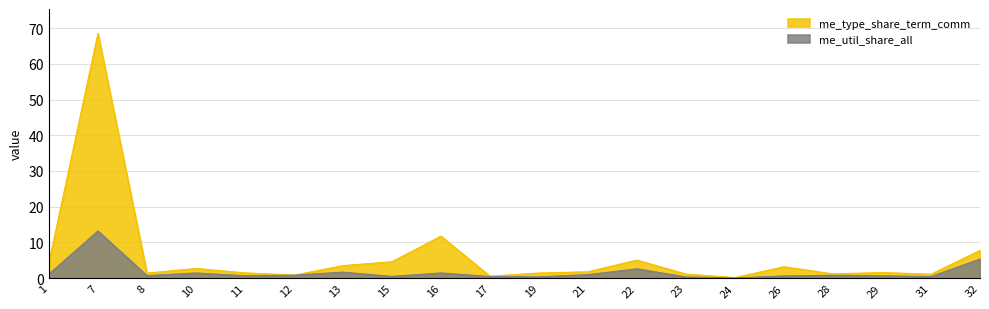

Rank the series by their maximum value, from highest to lowest.

me_type_share_term_comm, me_util_share_all